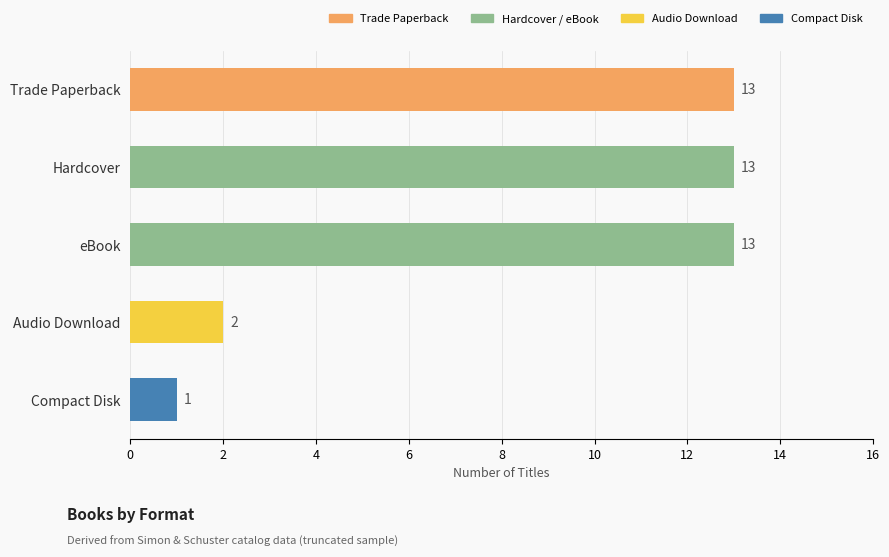

Count the number of data series in this chart.

1